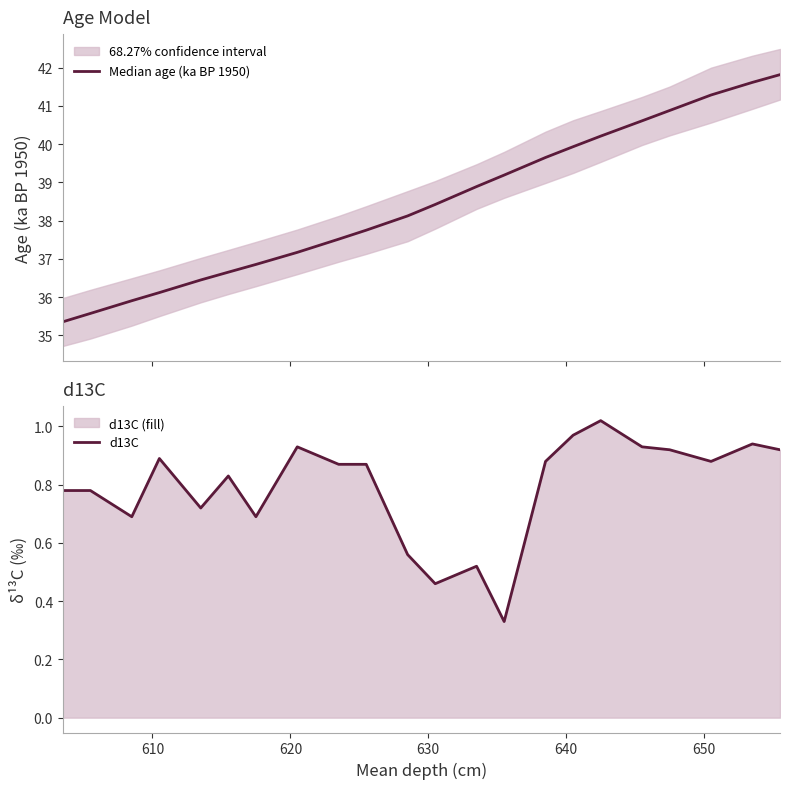

True or false: Median age (ka BP 1950) has a value of 61.4 at 10.

False